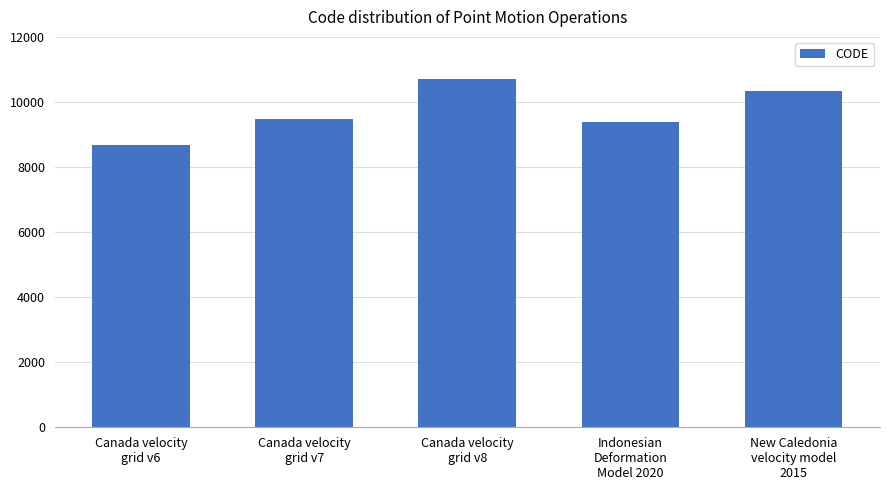

What is the maximum value shown in the chart?

10707